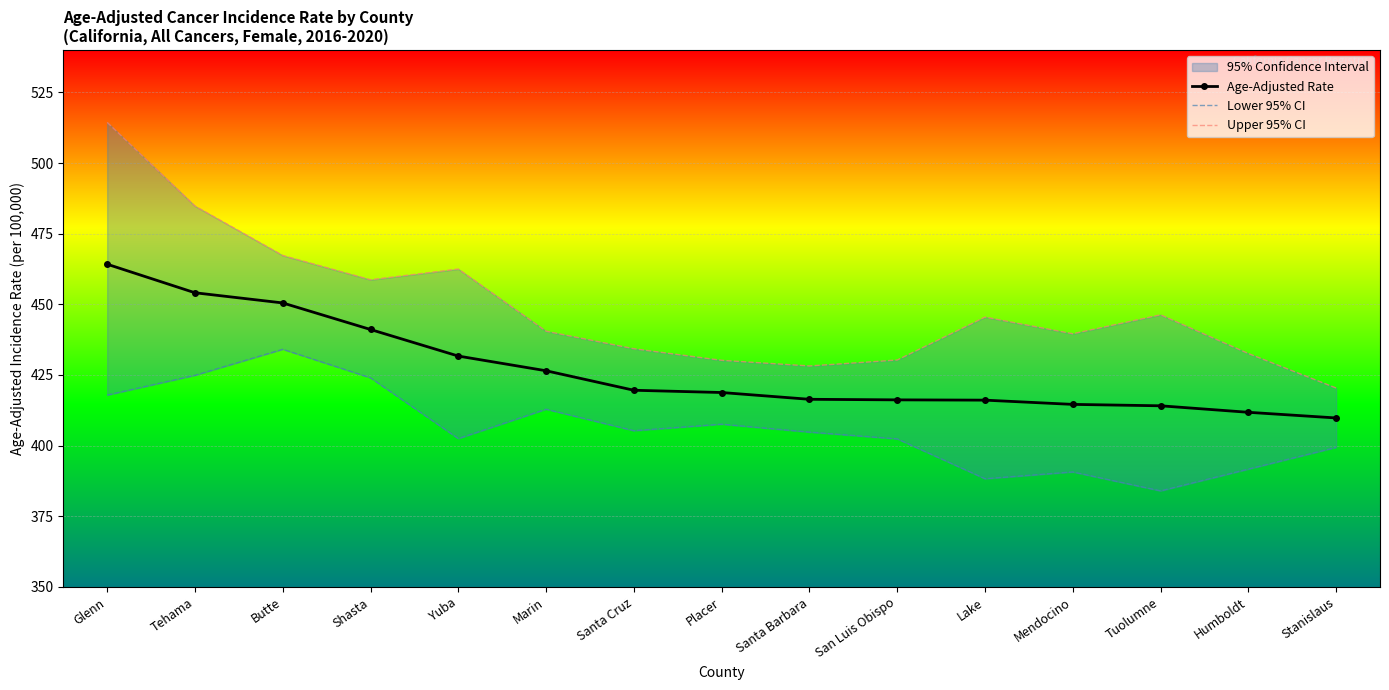

At which label does Upper 95% CI first exceed 440?

Glenn